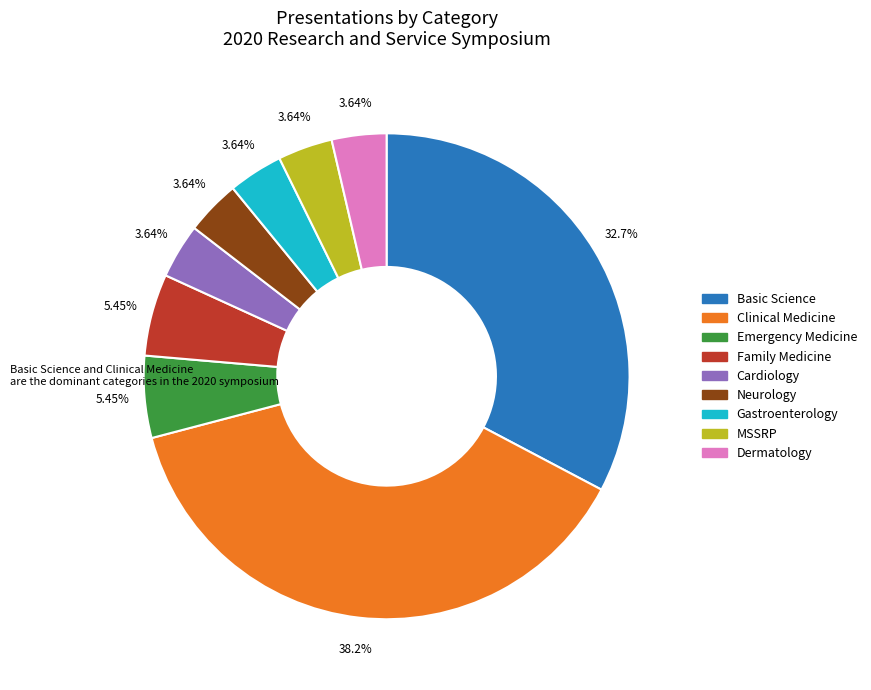

To the nearest percent, what is the combined percentage of Cardiology and Clinical Medicine?

42%